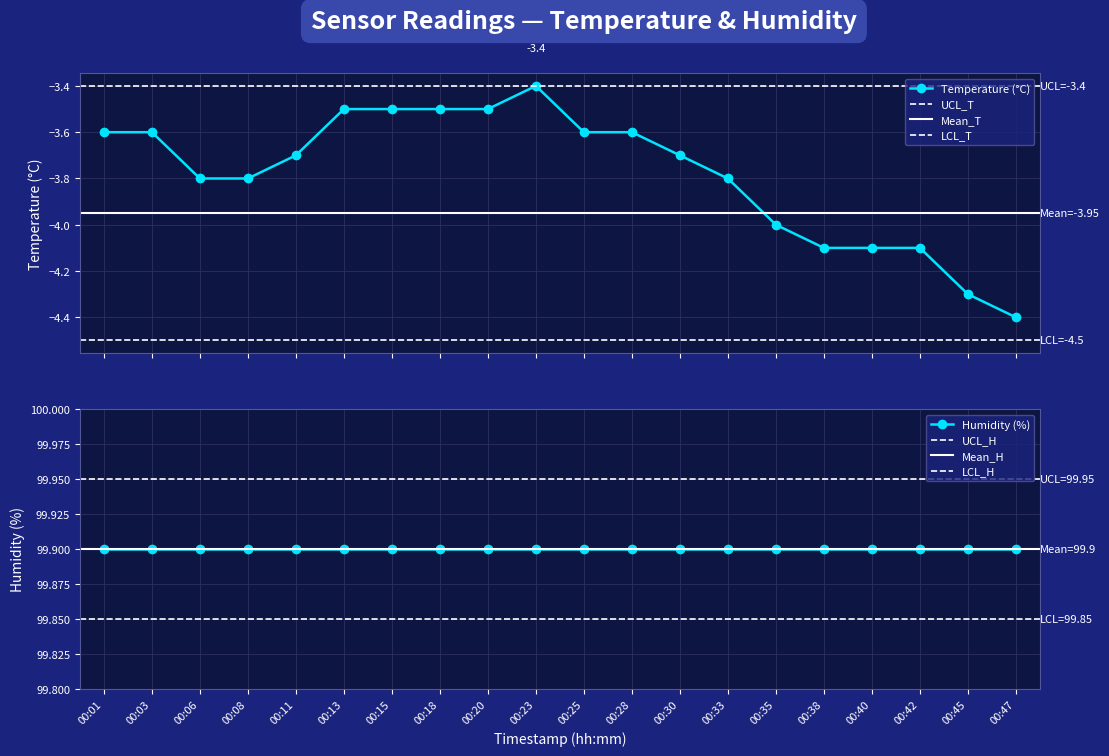

List the labels in order of value, smallest first.

00:47, 00:45, 00:38, 00:40, 00:42, 00:35, 00:06, 00:08, 00:33, 00:11, 00:30, 00:01, 00:03, 00:25, 00:28, 00:13, 00:15, 00:18, 00:20, 00:23